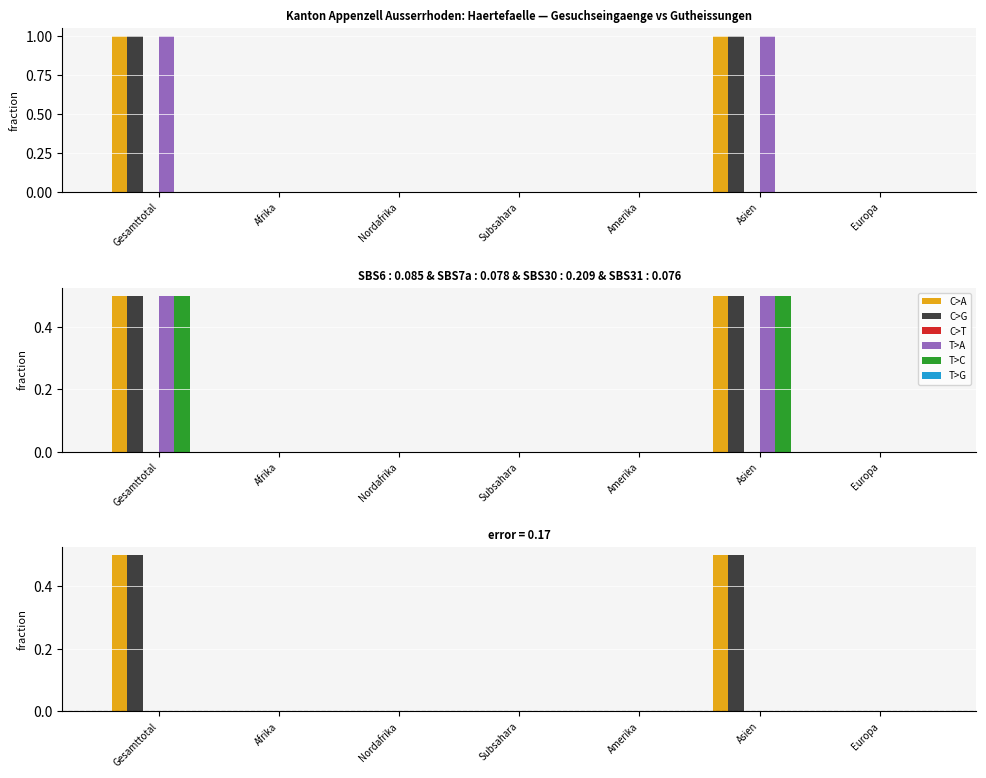

The value of C>A at Europa is -0.3. True or false?

False